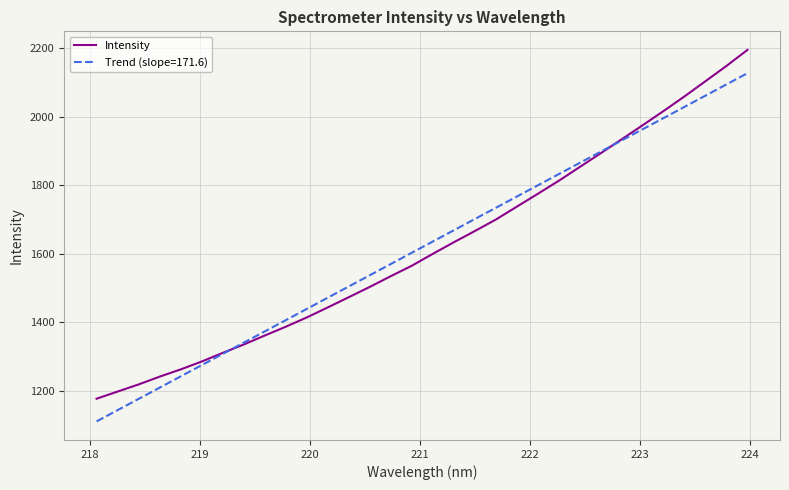

What is the highest value of the Trend (slope=171.6) series?

2127.0